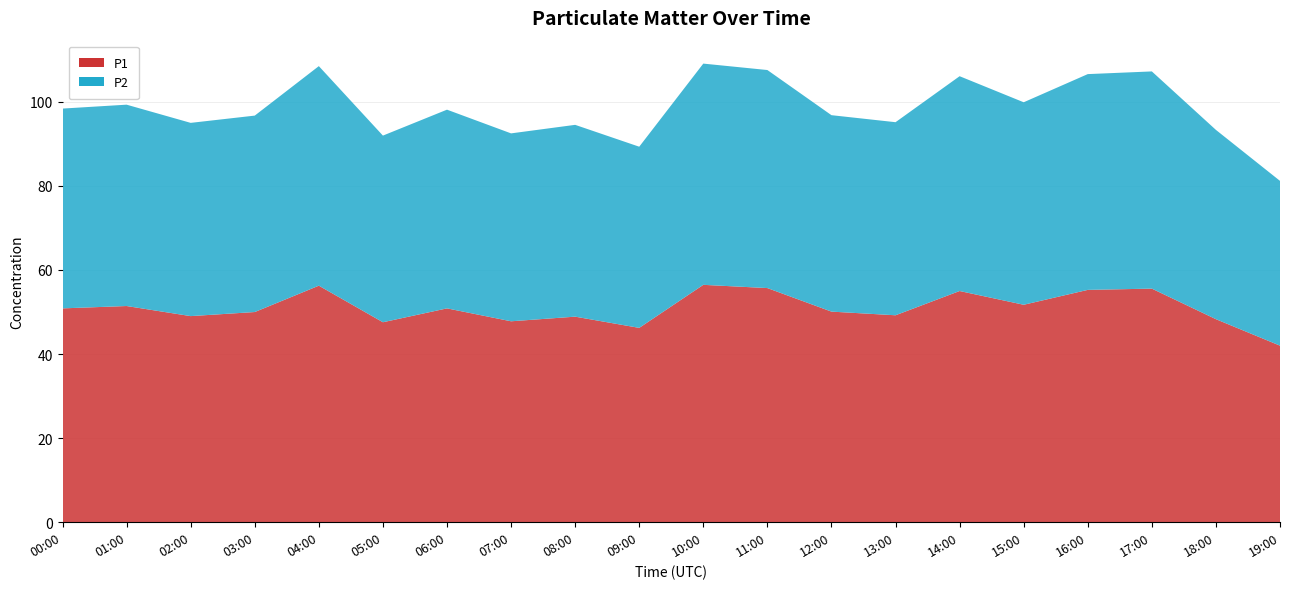

Reading left to right, extract all data points from this chart.

P1: 50.9	51.4	49.0	50.0	56.3	47.6	50.9	47.8	48.9	46.2	56.5	55.7	50.1	49.2	55.0	51.7	55.3	55.6	48.3	42.0
P2: 47.5	47.9	46.0	46.7	52.2	44.4	47.3	44.7	45.6	43.1	52.6	51.9	46.7	45.9	51.1	48.2	51.3	51.7	45.0	39.2